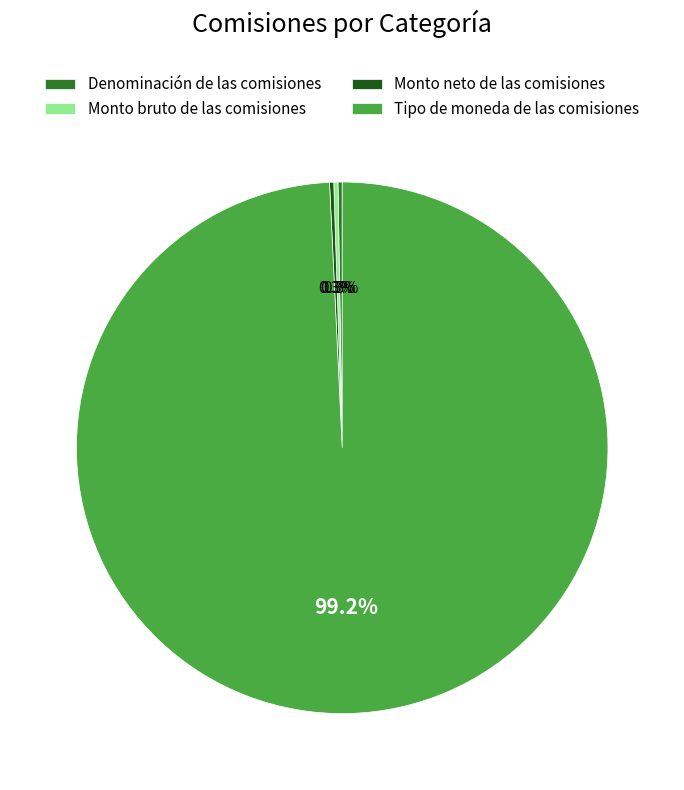

Does any single category account for the majority?

Yes